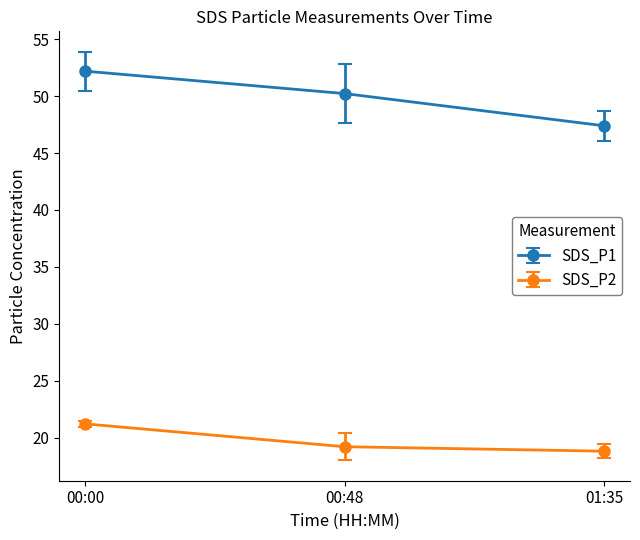

The SDS_P2 series shows 31.8 at 00:48. True or false?

False